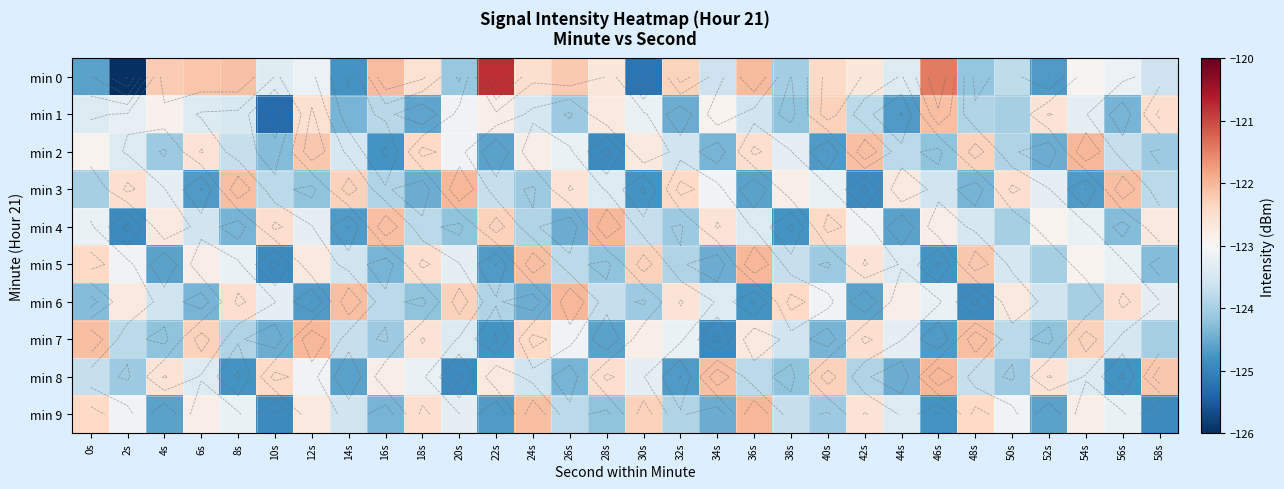

Between 36s and 42s, which series saw the biggest shift?

min 0